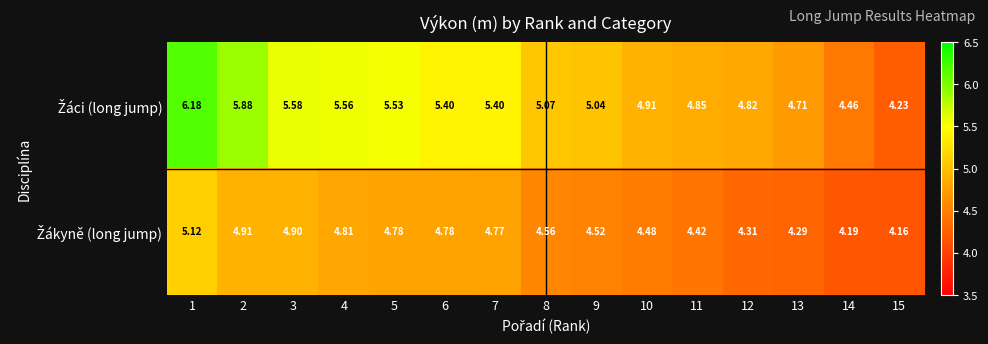

Which label corresponds to the smallest value in the chart?

15